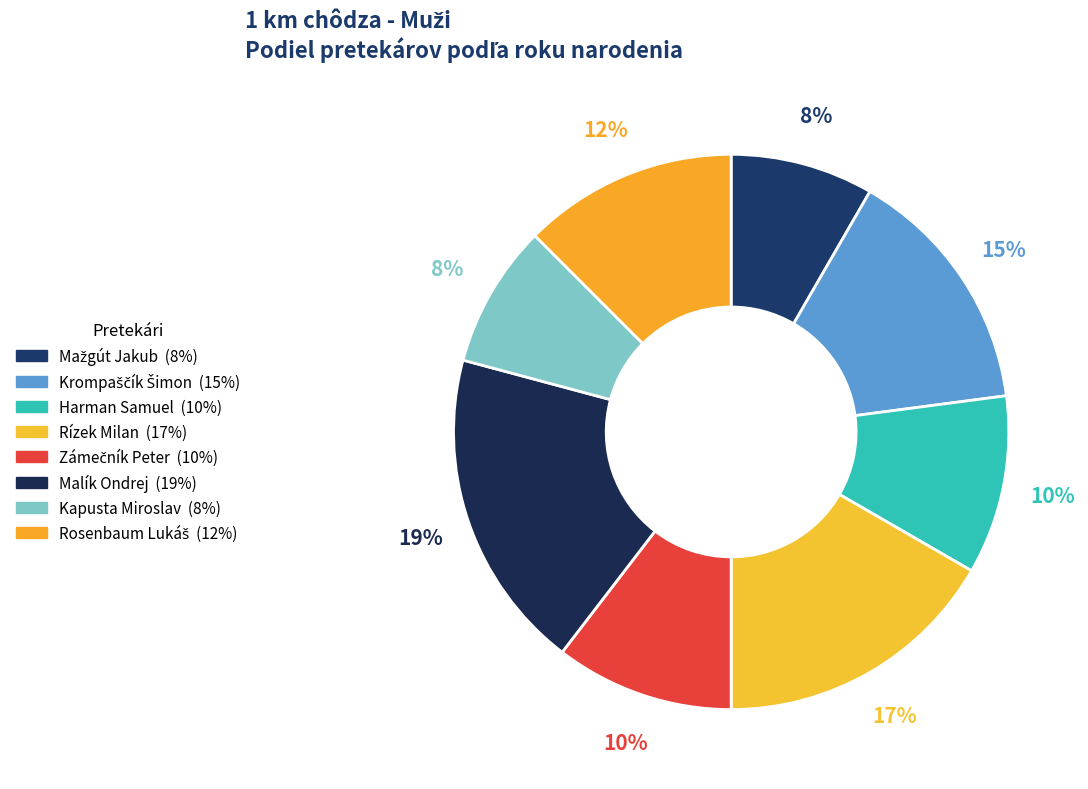

What is the total percentage of Kapusta Miroslav and Krompaščík Šimon?

22.9%